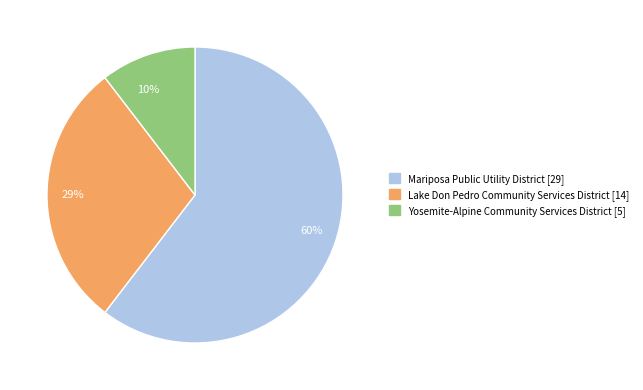

Is there any slice that represents more than half of the pie?

Yes